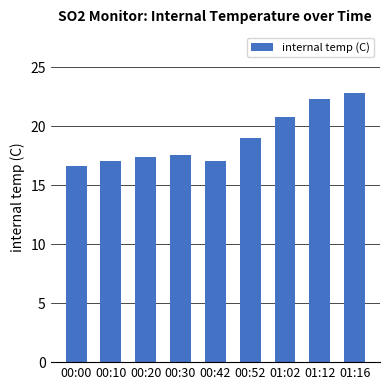

What is the label of the 1st bar from the right?

01:16